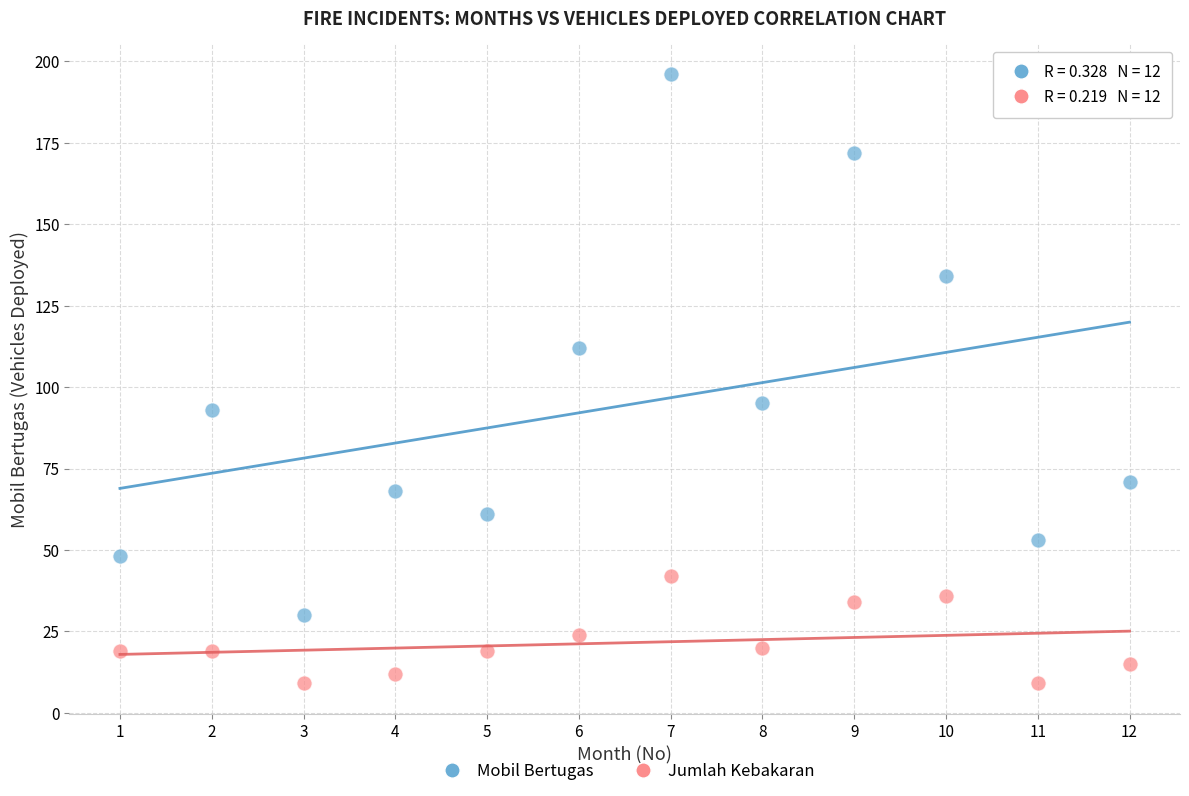

What is the X range (max minus min) for the scatter plot?

11